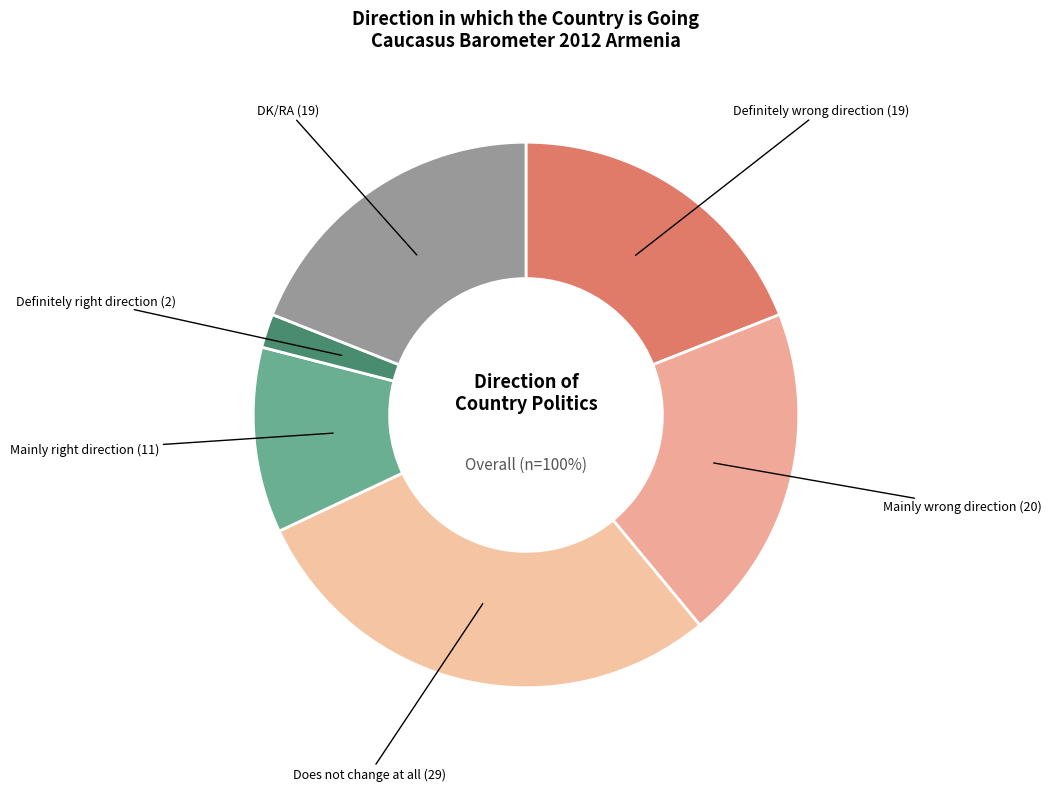

Rank the categories by value from highest to lowest.

Politics does not change at all, Politics is going mainly in the wrong direction, Politics is definitely going in the wrong direction, DK/RA, Politics is going mainly in the right direction, Politics is definitely going in the right direction